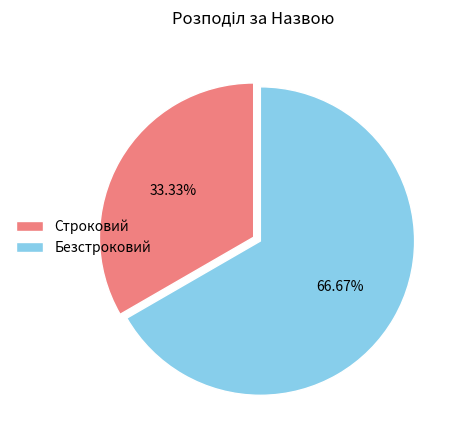

Which slice is the smallest?

Строковий